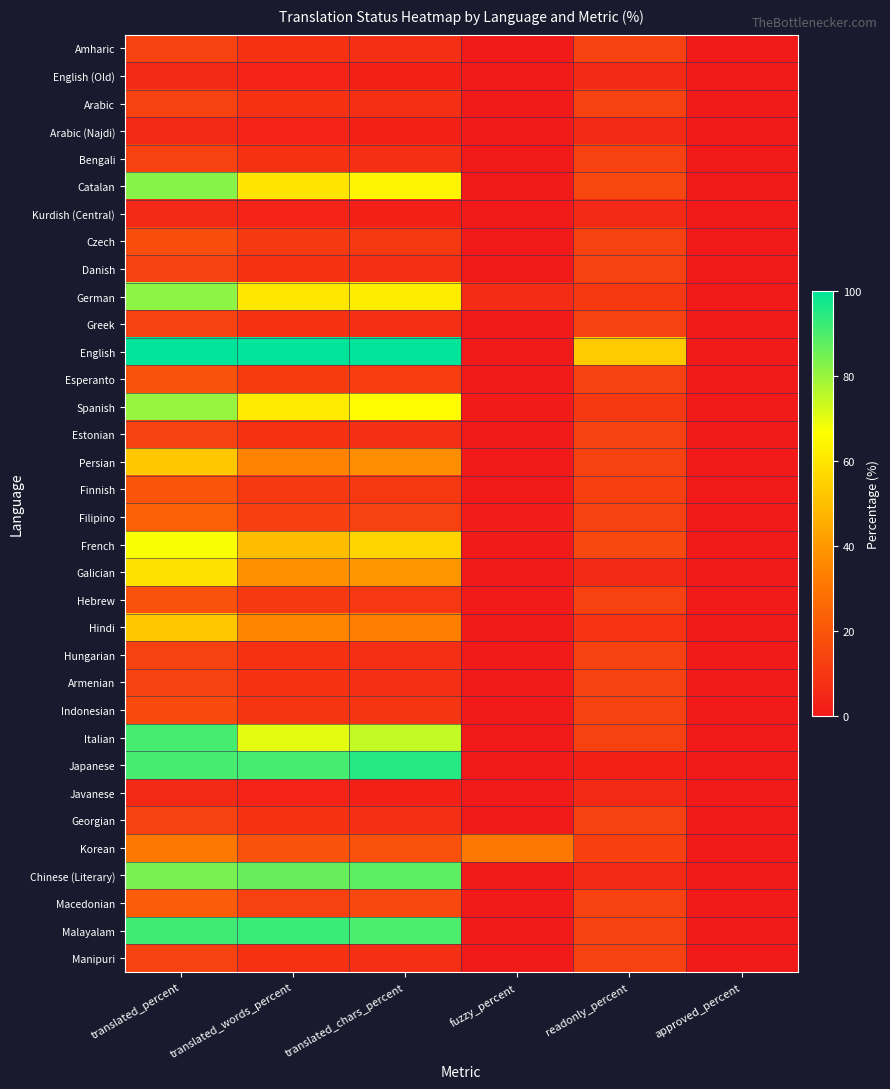

List the series in order of their peak value, highest first.

English, Japanese, Malayalam, Italian, Chinese (Literary), Catalan, German, Spanish, French, Galician, Hindi, Persian, Korean, Filipino, Macedonian, Finnish, Esperanto, Hebrew, Czech, Indonesian, Amharic, Arabic, Bengali, Danish, Greek, Estonian, Hungarian, Armenian, Georgian, Manipuri, English (Old), Arabic (Najdi), Kurdish (Central), Javanese